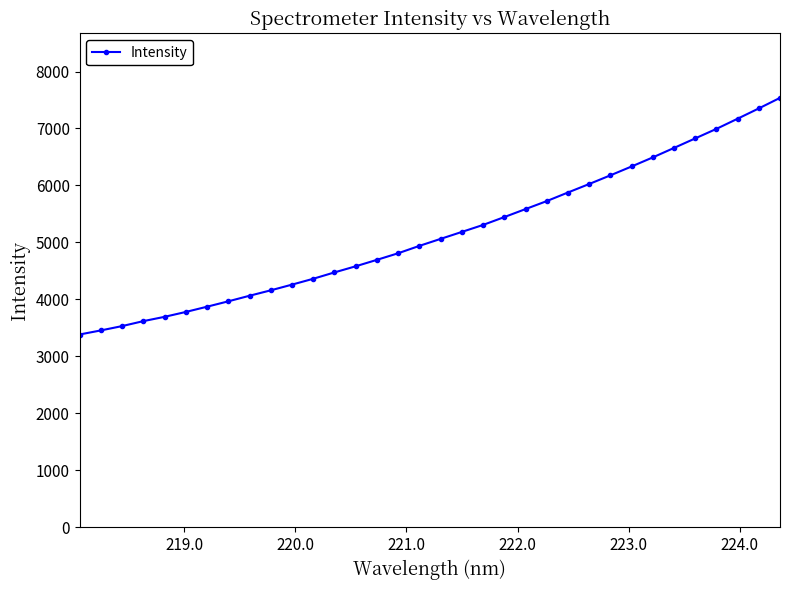

What is the sum of all values?

175402.7